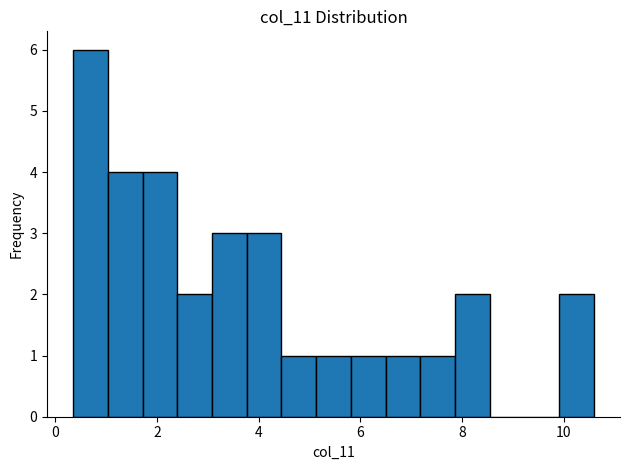

Around what value on the x-axis is the tallest bar? Give the approximate position of its centre, as read against the axis.

0.6